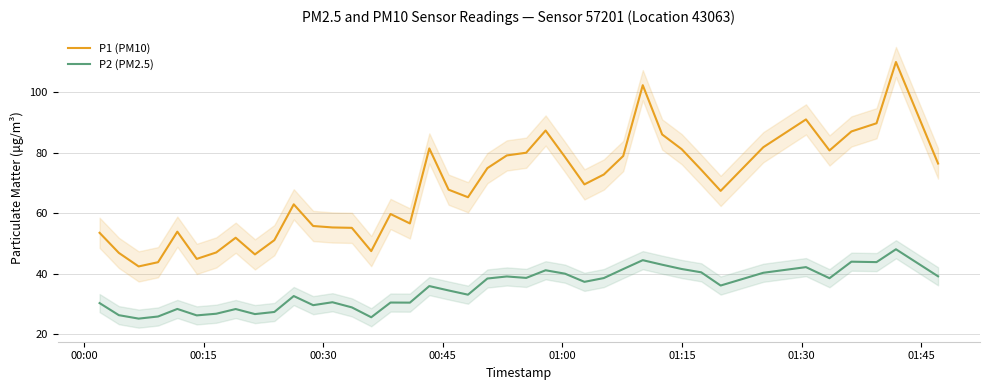

How many interior local peaks does the P2 (PM2.5) series have?

12